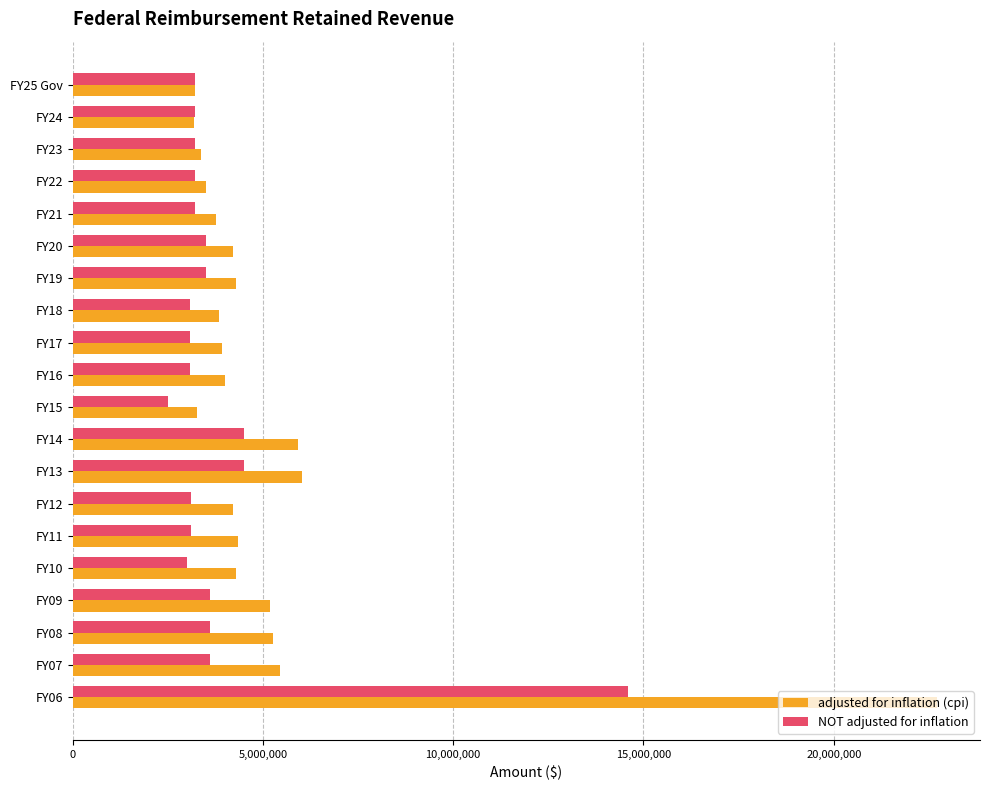

Rank the series by their average value, from highest to lowest.

adjusted for inflation (cpi), NOT adjusted for inflation